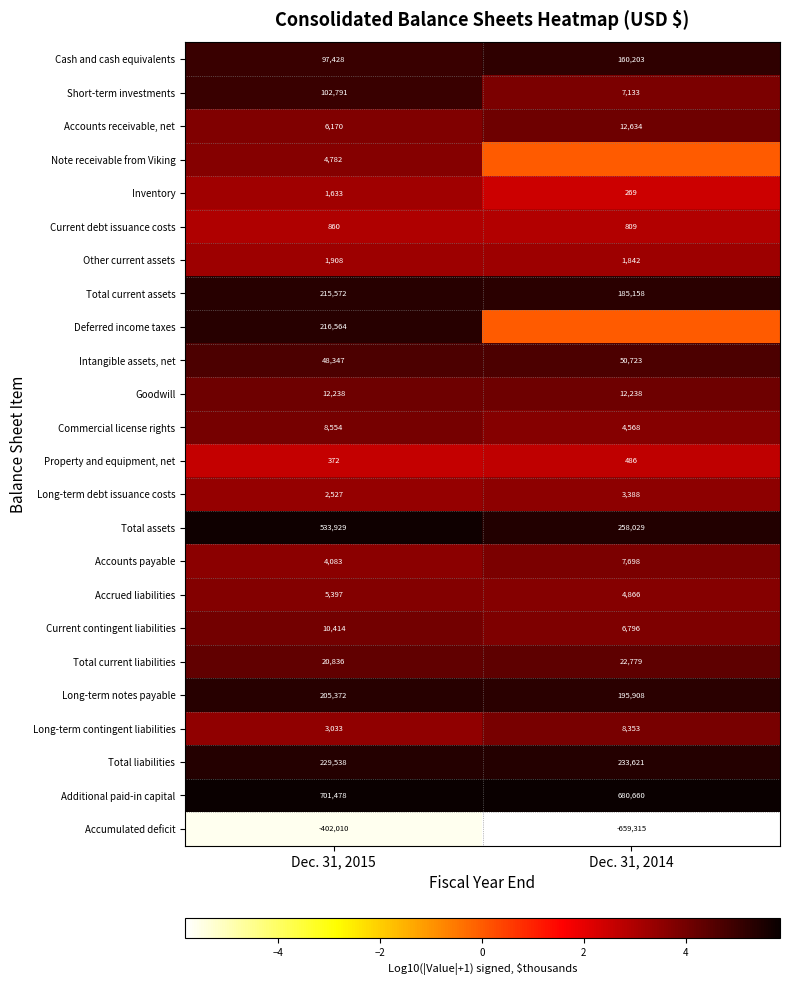

What is the maximum value for Intangible assets, net?

50723